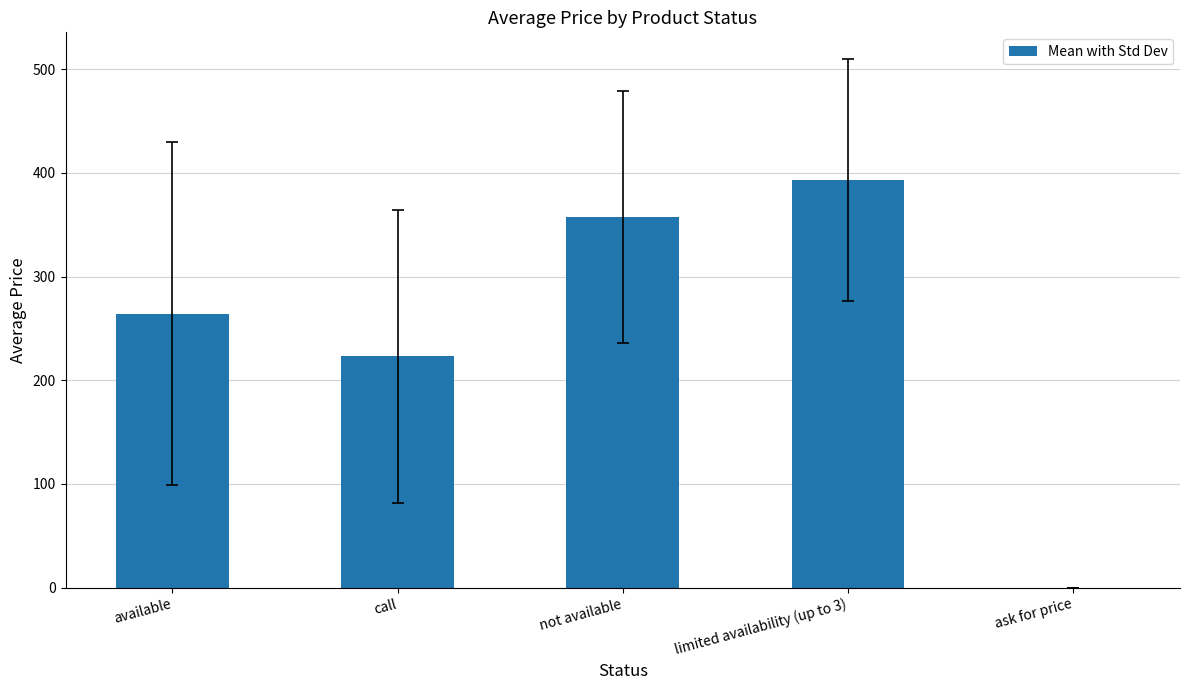

True or false: the data shows 138.5 at ask for price.

False